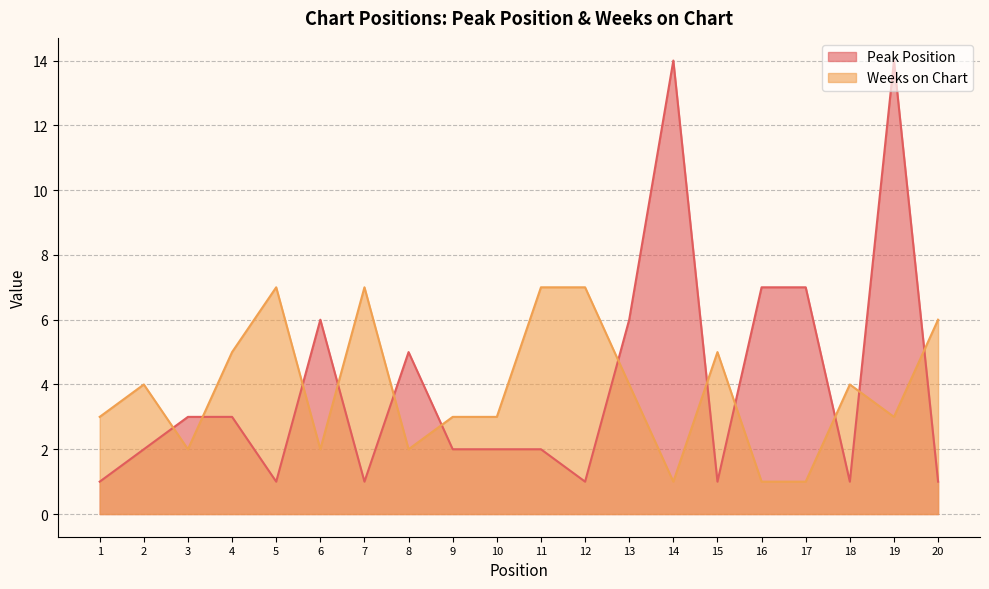

What are all the series names shown in the legend?

Peak Position, Weeks on Chart